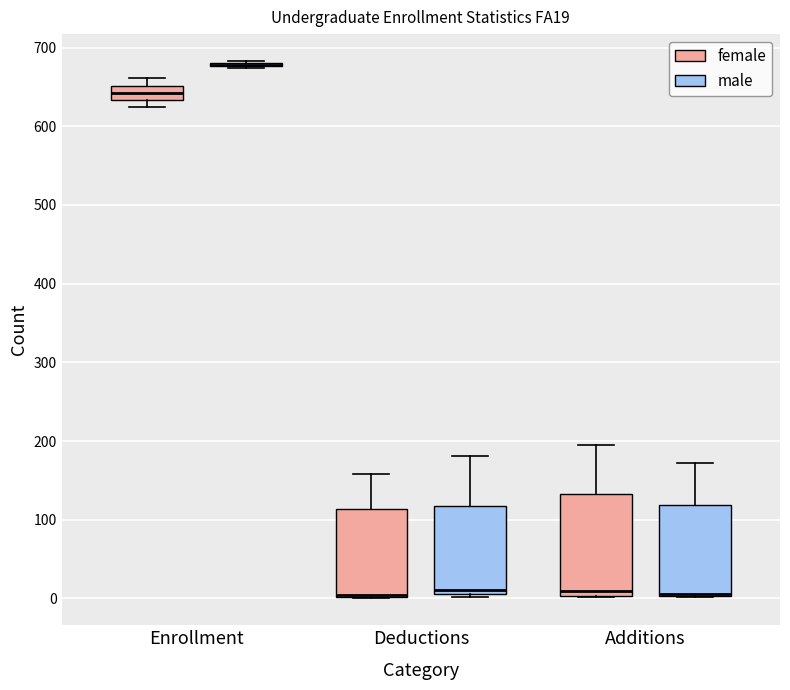

Where does the upper whisker of the box for Deductions (male) end on the y-axis? The values are not printed on the chart, so give them approximately, as read against the axis.

180